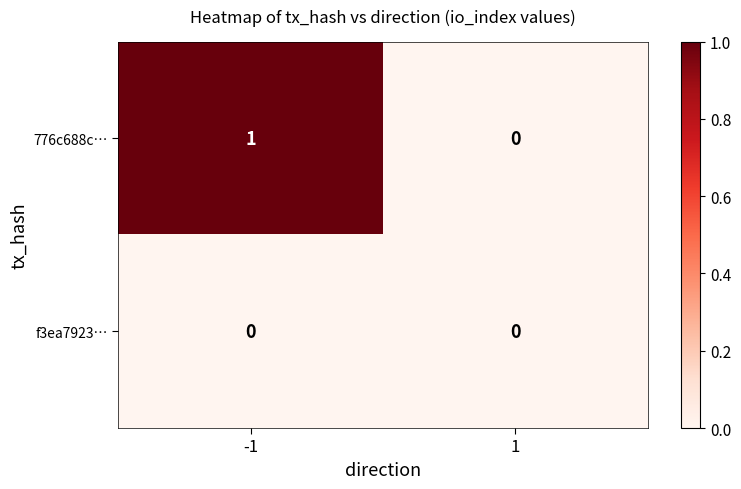

The f3ea7923… series shows 0 at 1. True or false?

True